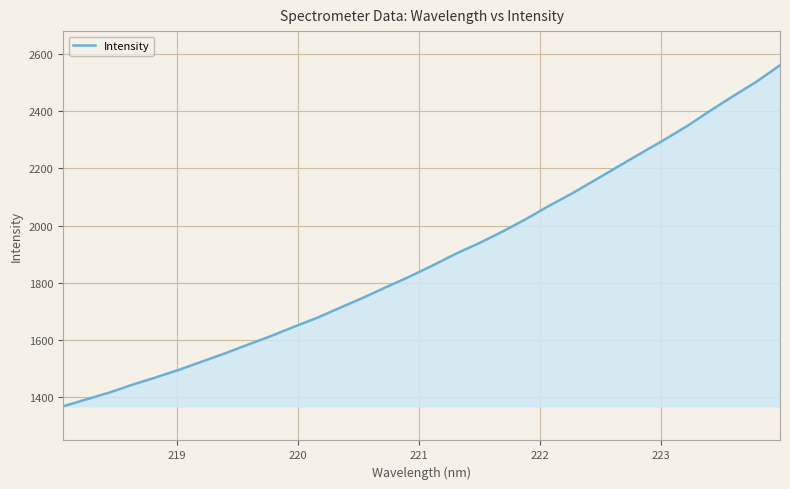

Count the number of values greater than 1861.

16